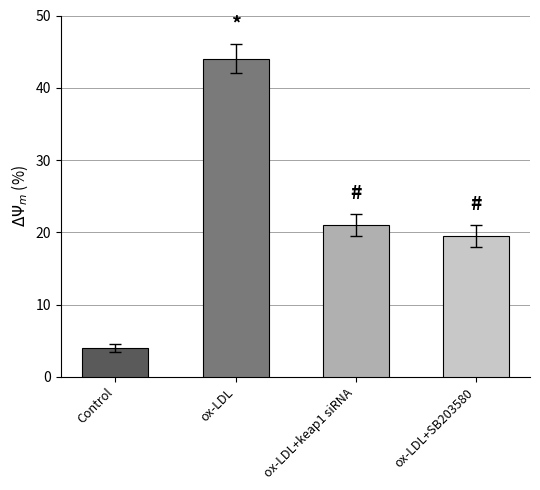

Count the number of data series in this chart.

1